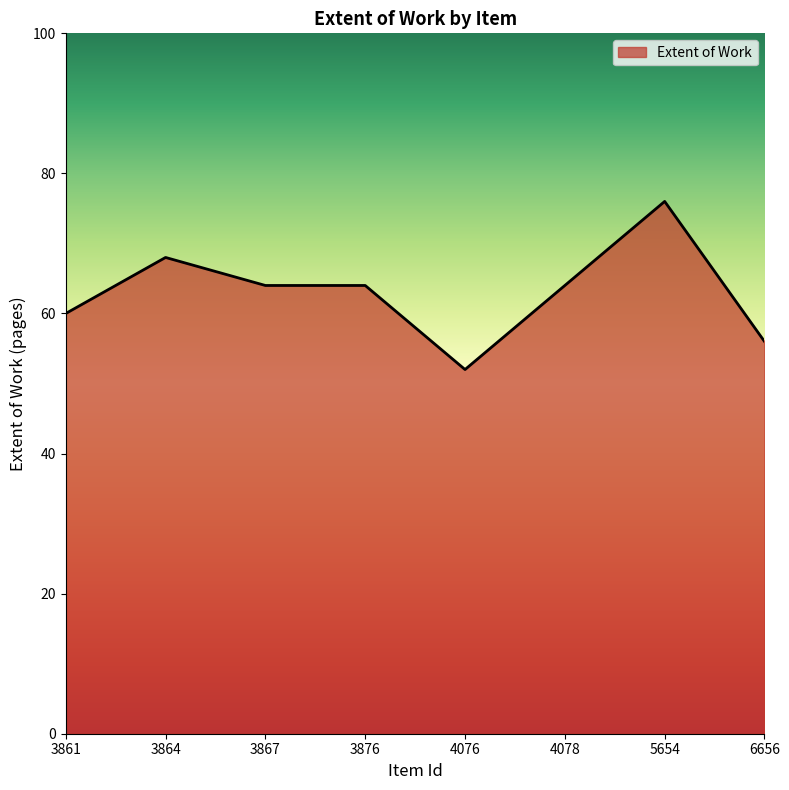

What value does the data have at 3876, to the nearest 5?

65